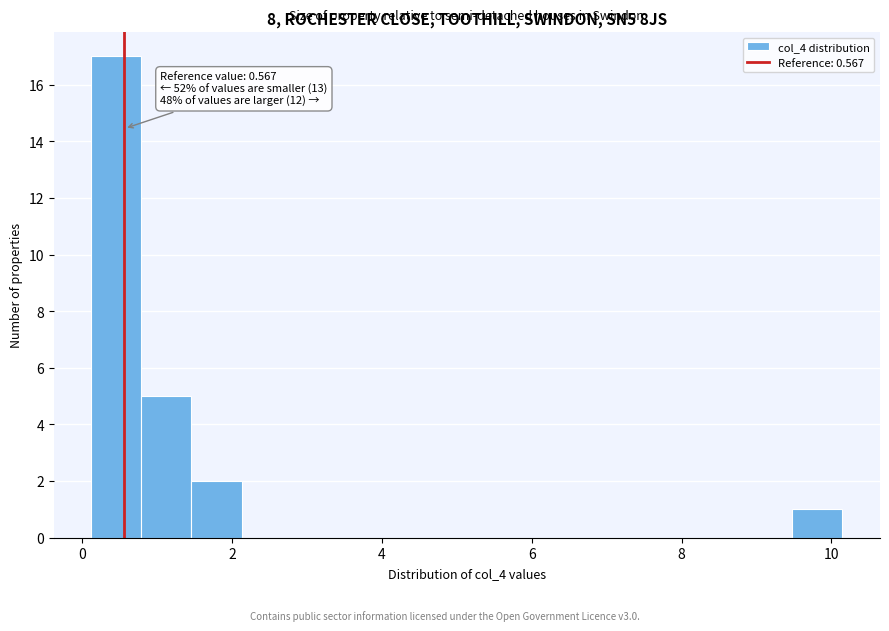

Read against the x-axis, roughly where is the centre of the tallest bar?

0.4